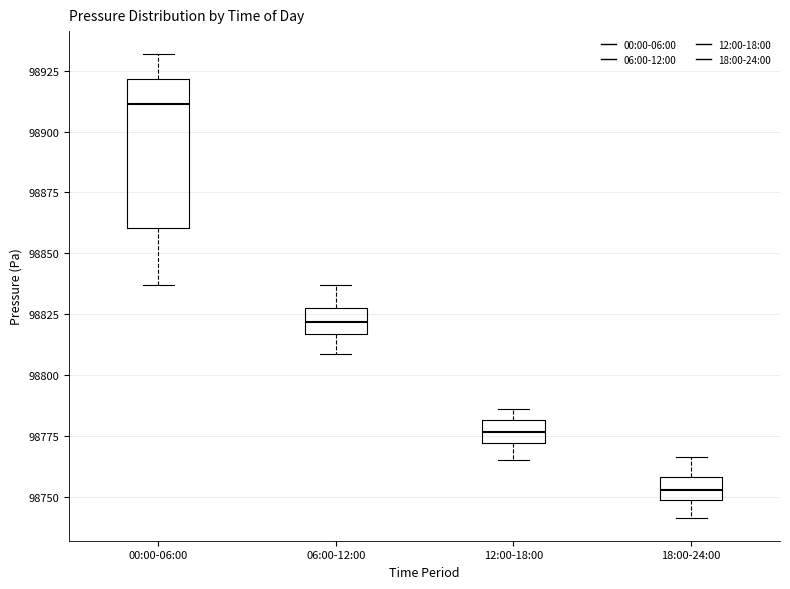

Where is the lower edge of the box for 18:00-24:00 on the y-axis? The values are not printed on the chart, so give them approximately, as read against the axis.

98750